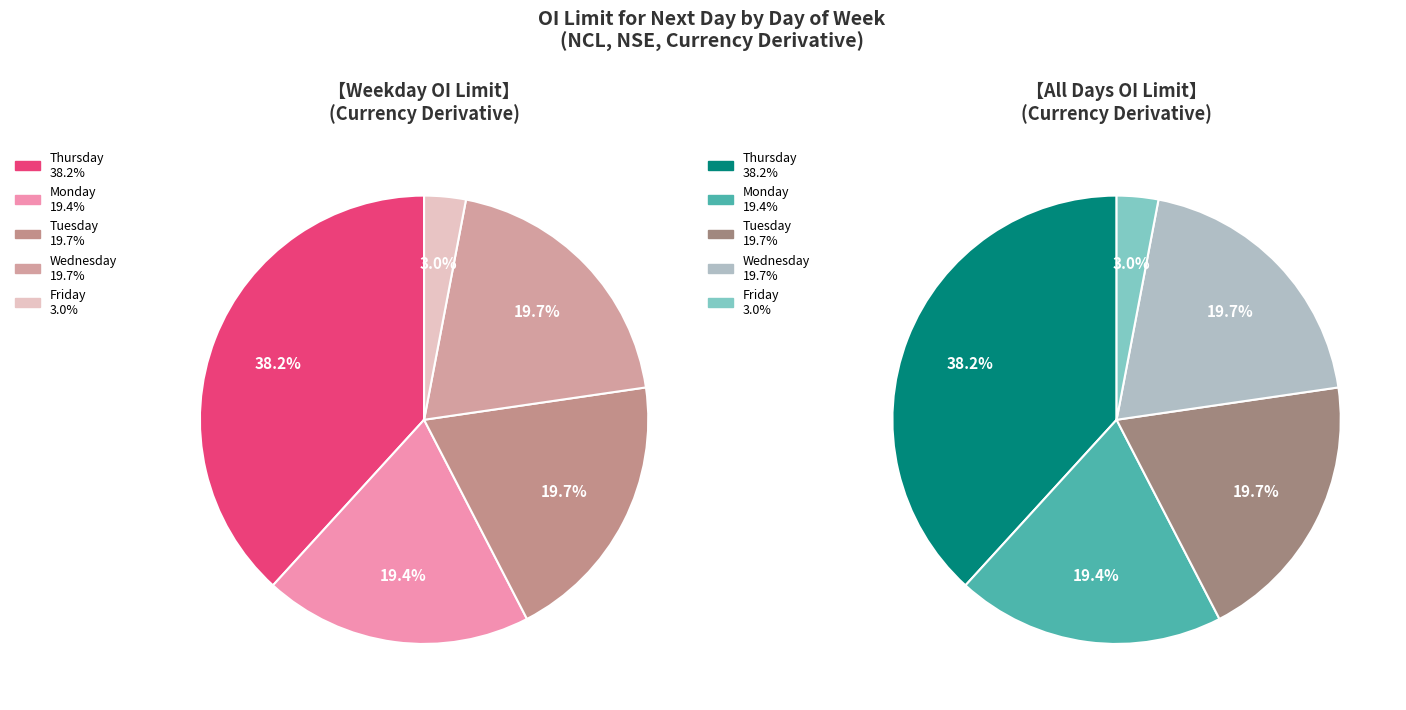

What is the smallest slice in the pie chart?

Friday